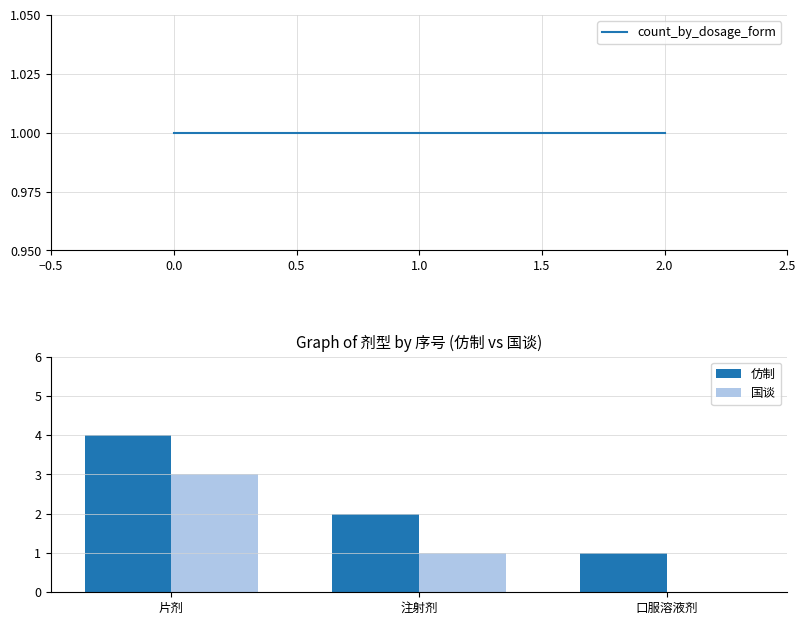

Which series has the largest range (max minus min)?

仿制